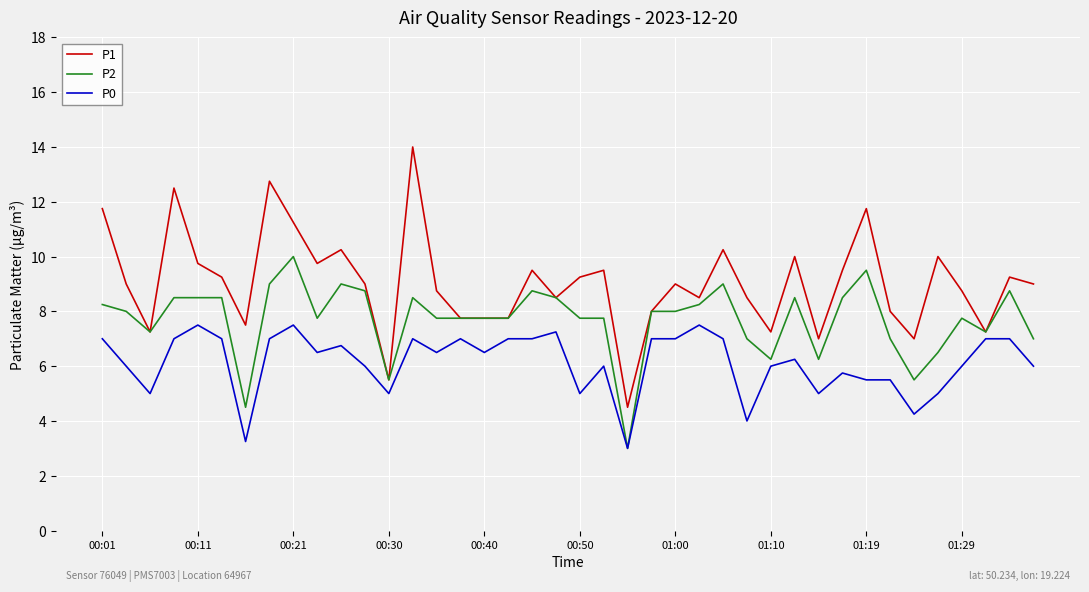

Which series has the largest range (max minus min)?

P1